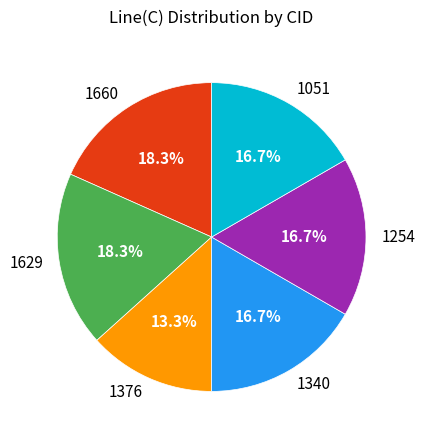

To the nearest percent, what percentage of the pie is 1629?

18%